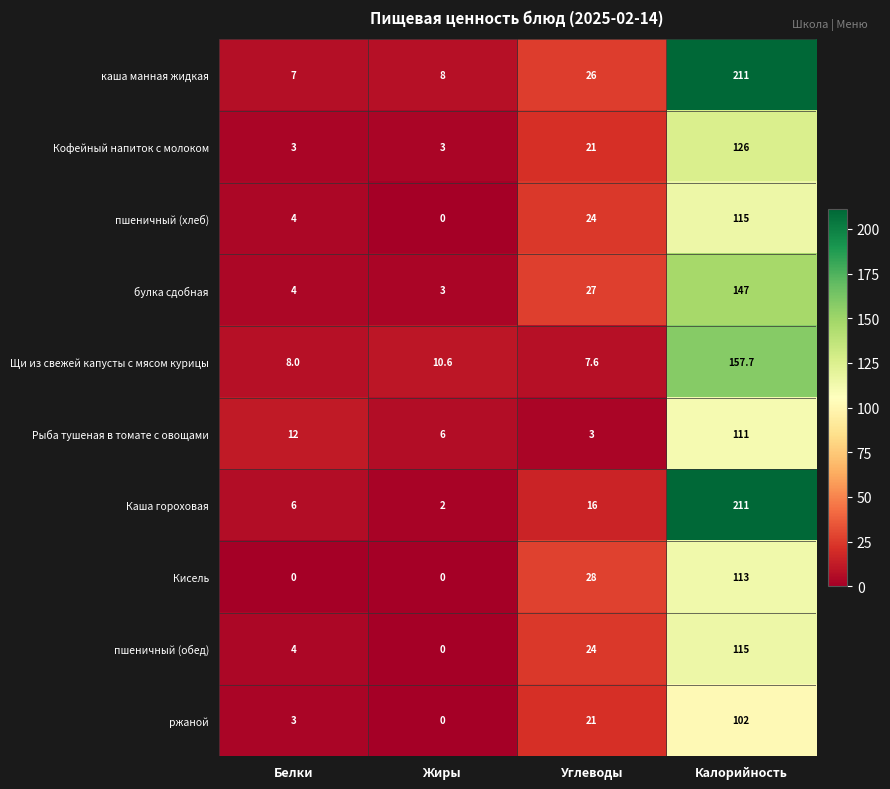

What is the approximate value of Кофейный напиток с молоком at Жиры?

3.0